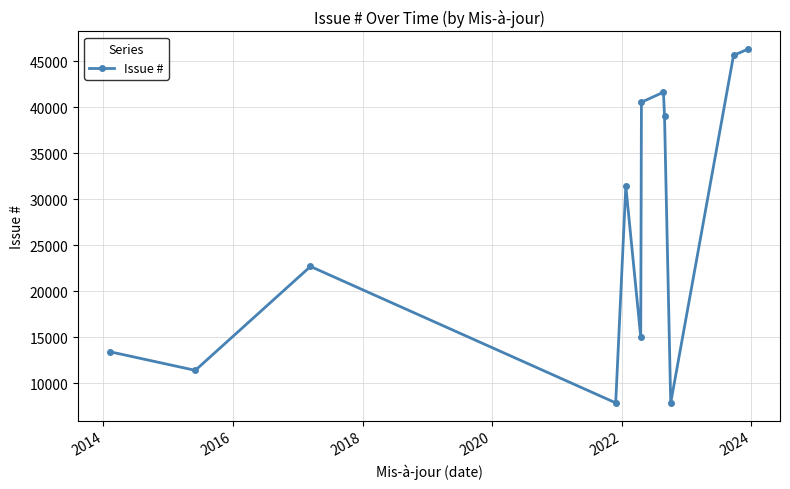

What is the difference between the maximum and second lowest values?

38481